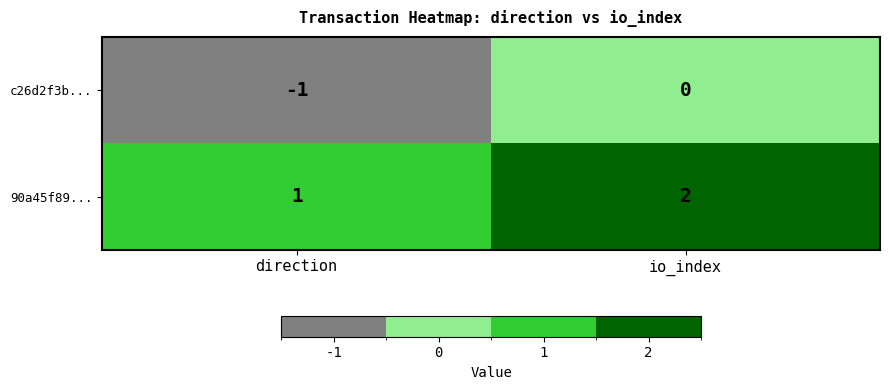

At direction, list the series in order from largest to smallest.

90a45f89..., c26d2f3b...